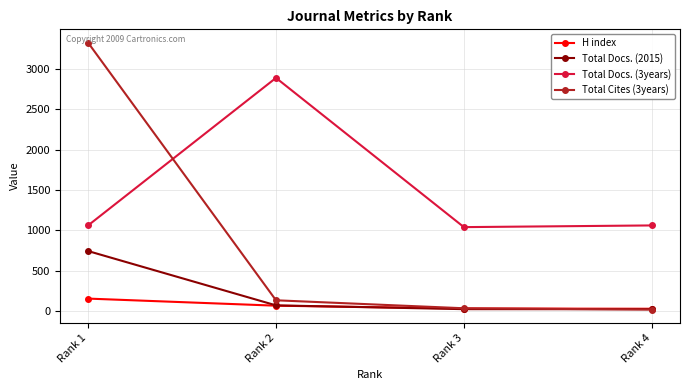

How many categories are shown in the chart?

4